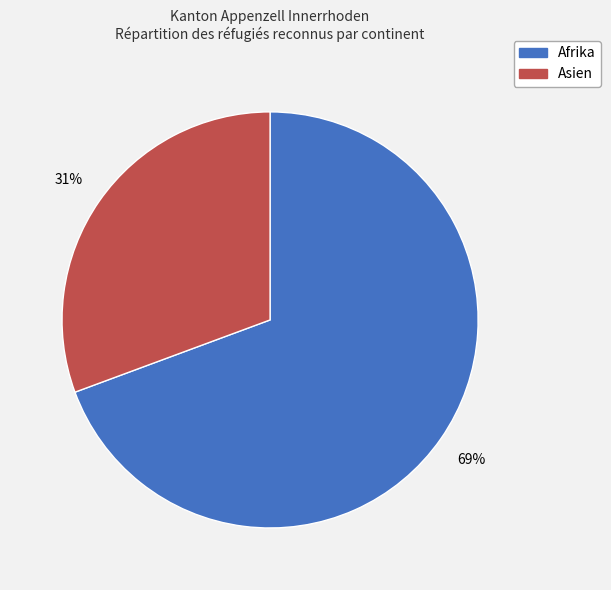

Is it true that Asien is 31% of the pie?

True